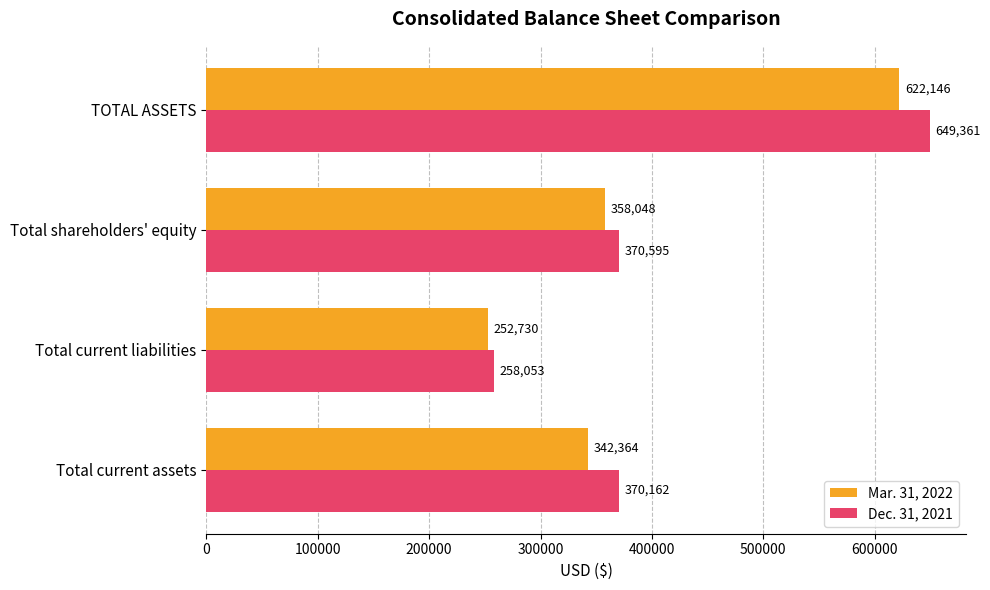

At which category is the sum across all series the highest?

TOTAL ASSETS